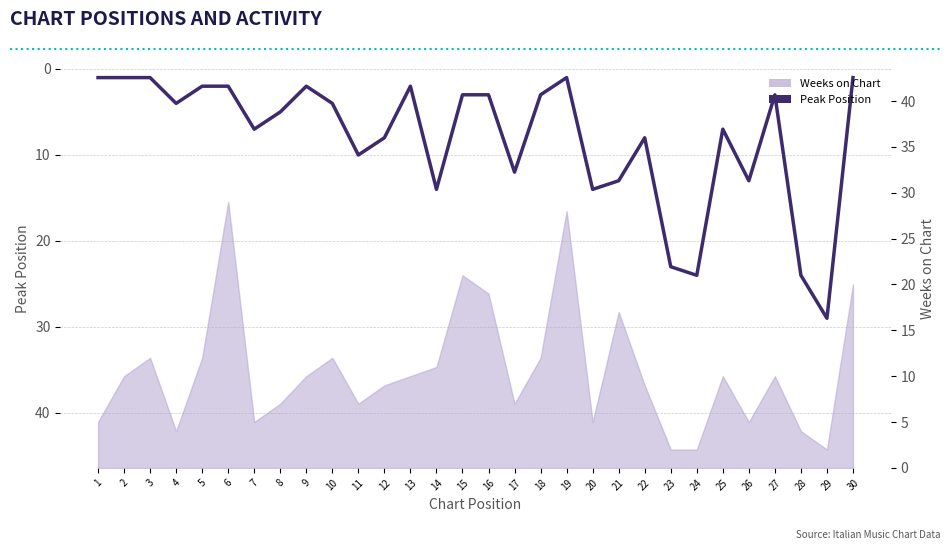

List the labels in order of value, largest first.

29, 24, 28, 23, 14, 20, 21, 26, 17, 11, 12, 22, 7, 25, 8, 4, 10, 15, 16, 18, 27, 5, 6, 9, 13, 1, 2, 3, 19, 30